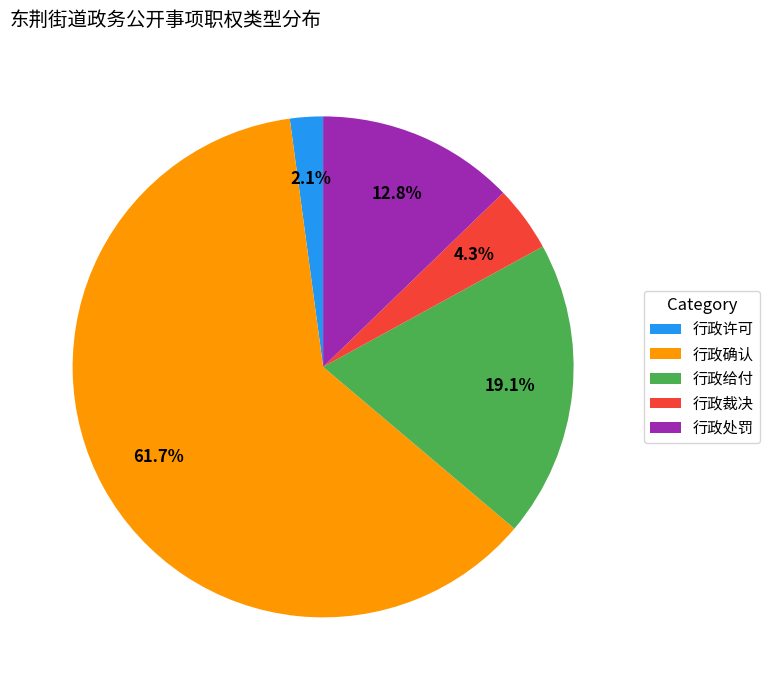

Which category has the biggest portion of the pie?

行政确认